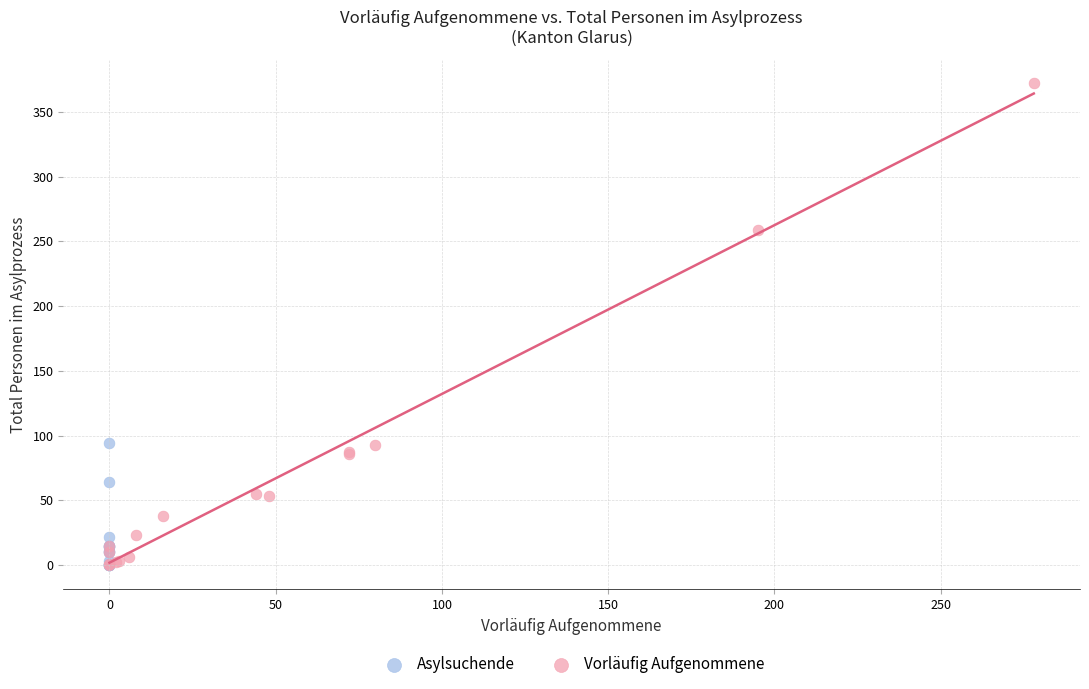

Which series contains the highest Y value?

Vorläufig Aufgenommene